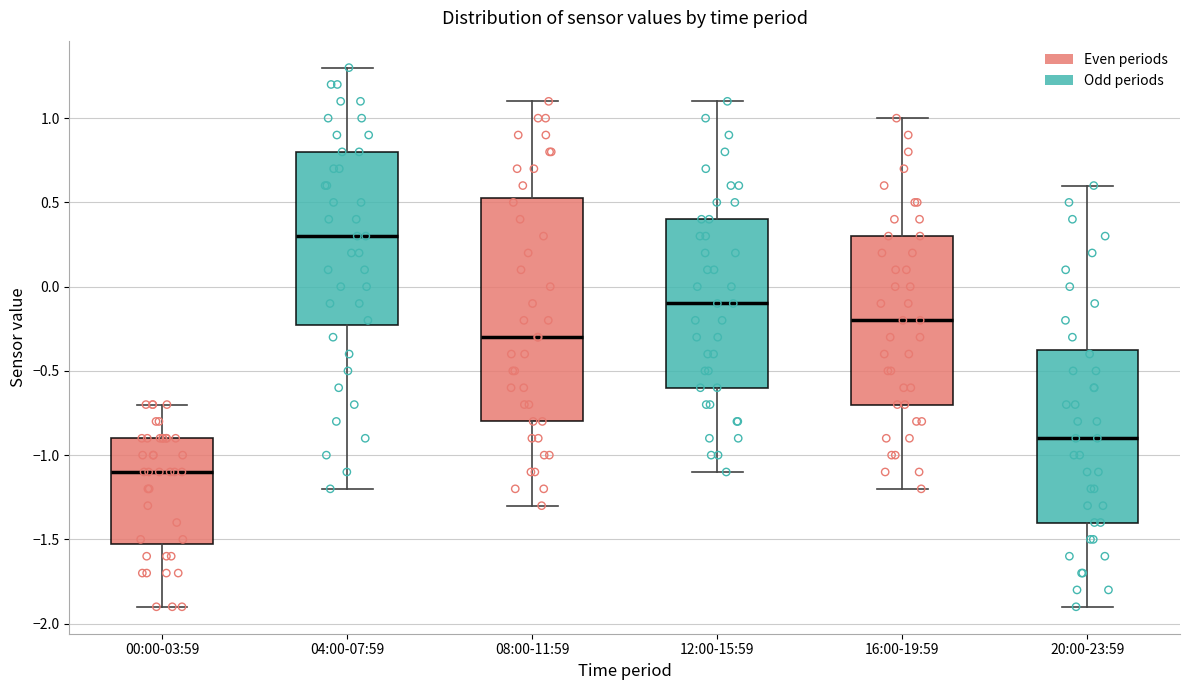

Which box has the lowest median line?

00:00-03:59